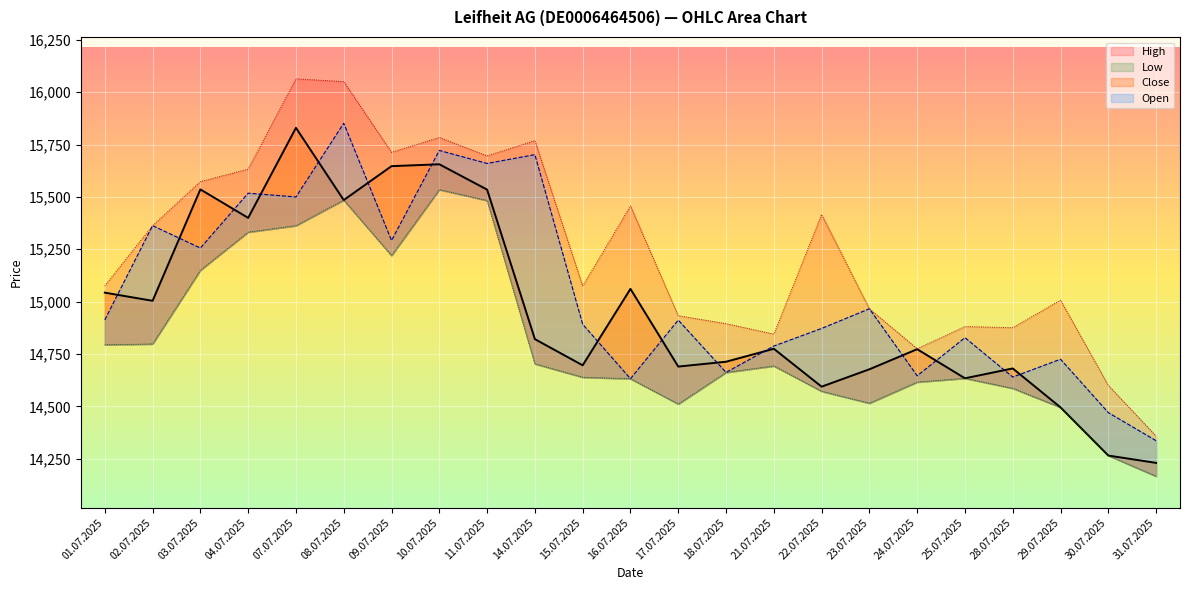

Rank the series by their maximum value, from highest to lowest.

High, Open, Close, Low